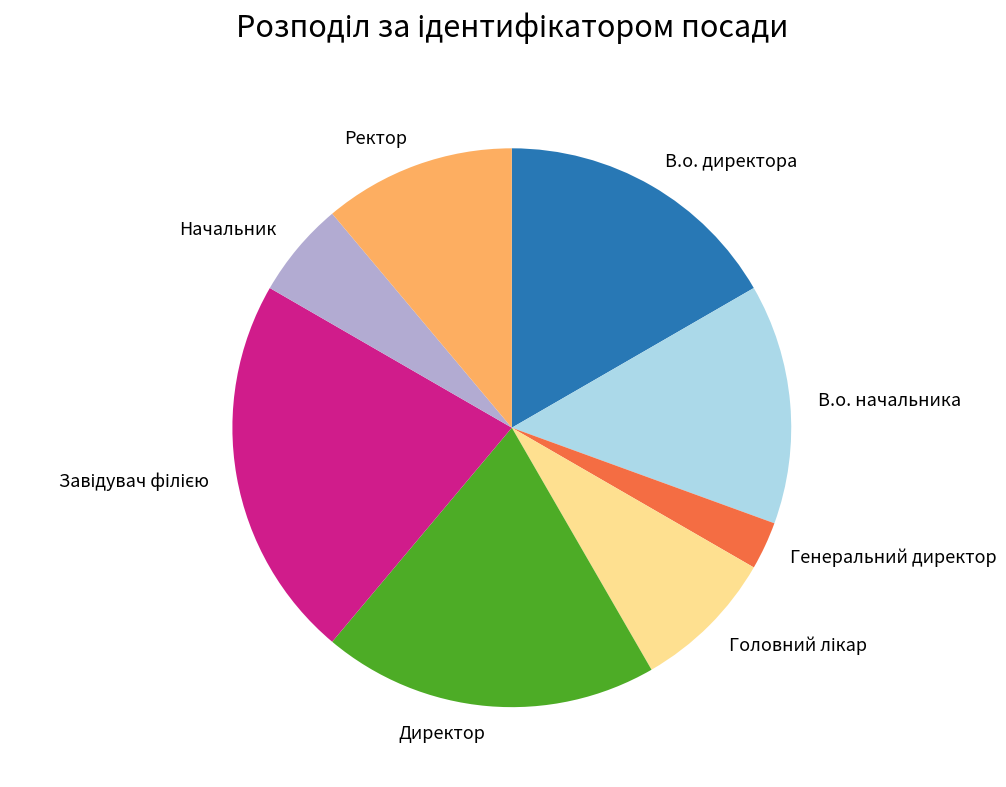

Do Начальник and Генеральний директор together represent more than half of the pie?

No